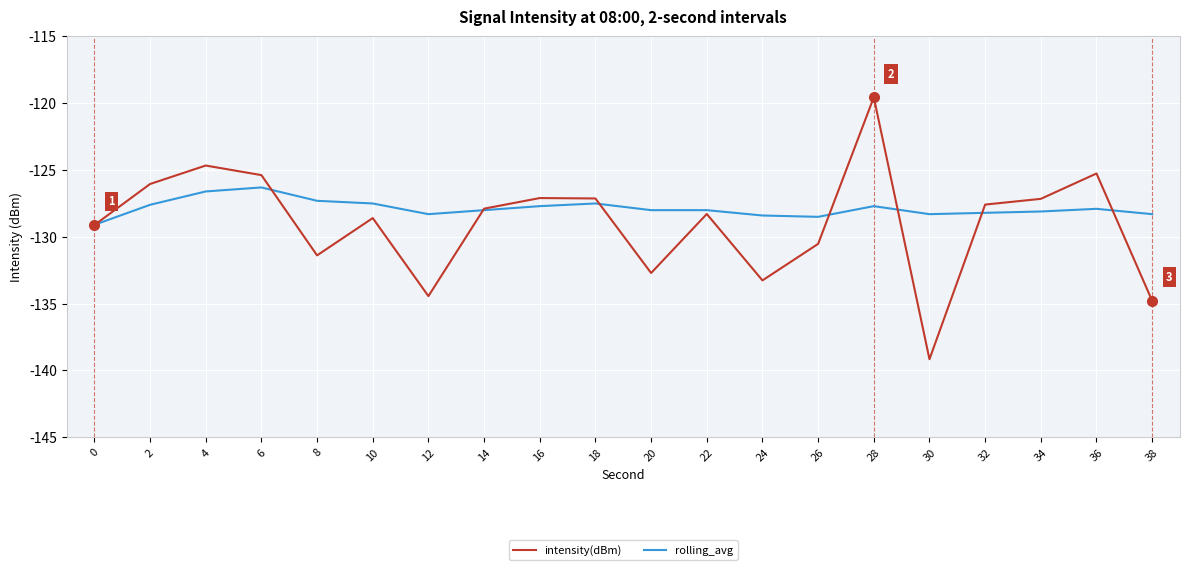

Between 0 and 18, which series saw the biggest shift?

intensity(dBm)